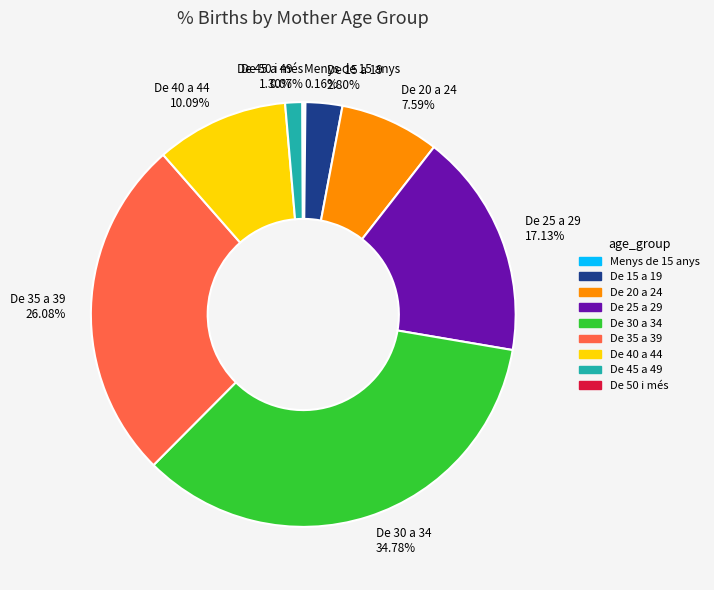

Is there a majority slice in this chart?

No